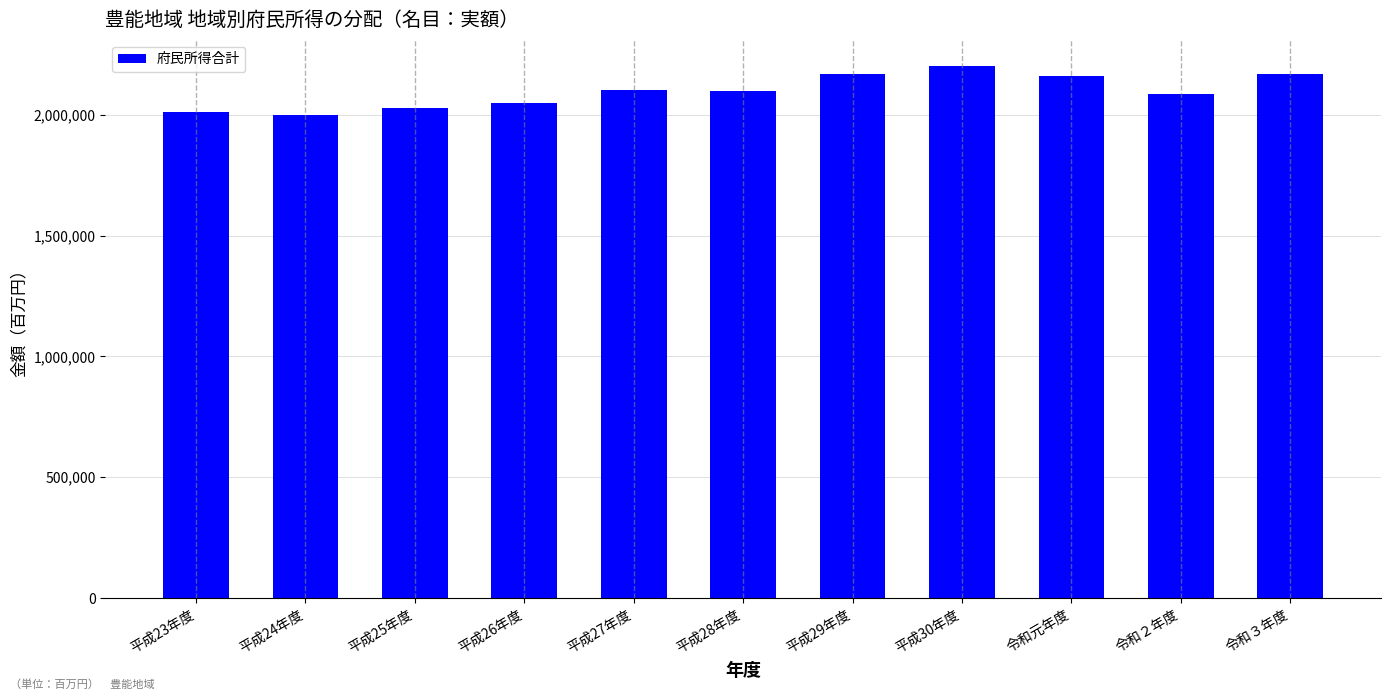

What is the difference between the second highest and second lowest values?

154835